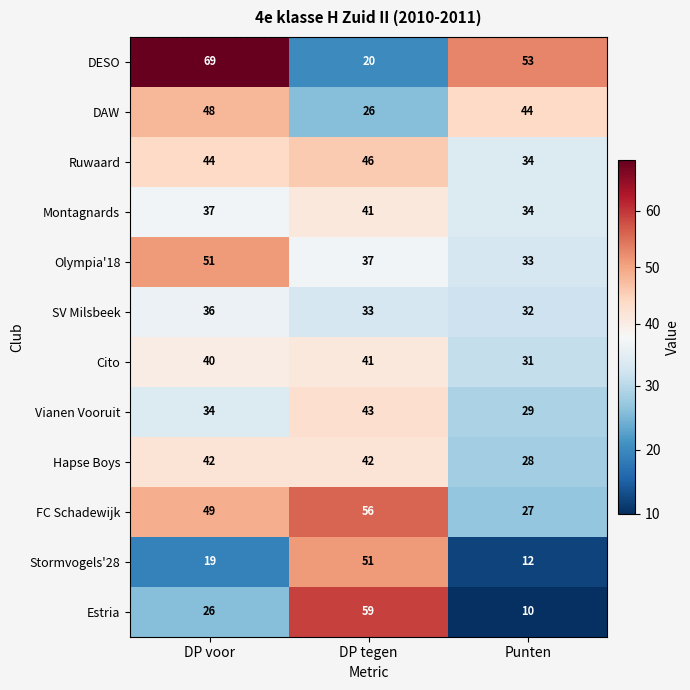

The value of Estria at Punten is 15. True or false?

False